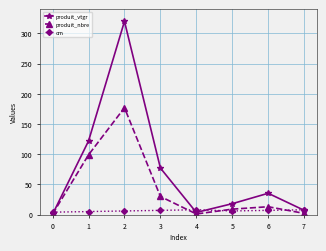

Does the chart have visible grid lines?

Yes